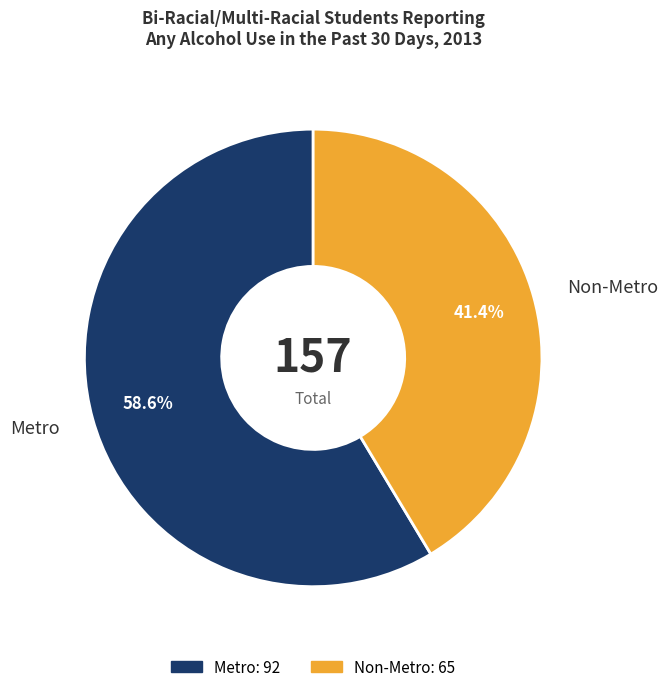

What portion of the pie excludes Non-Metro?

58.6%